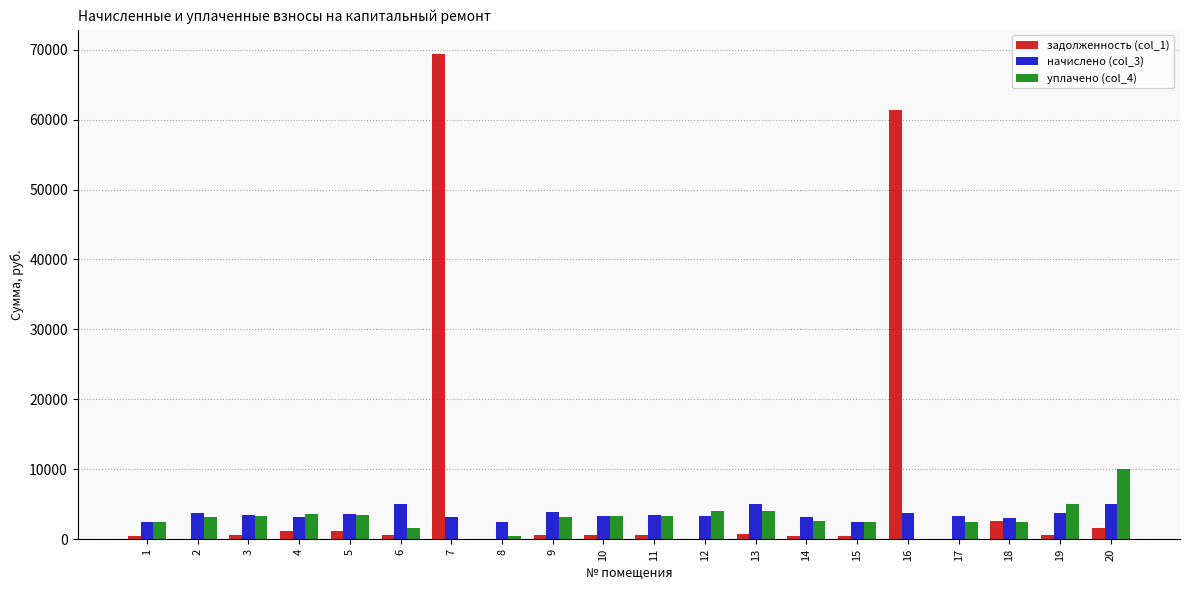

What are all the series names shown in the legend?

задолженность (col_1), начислено (col_3), уплачено (col_4)